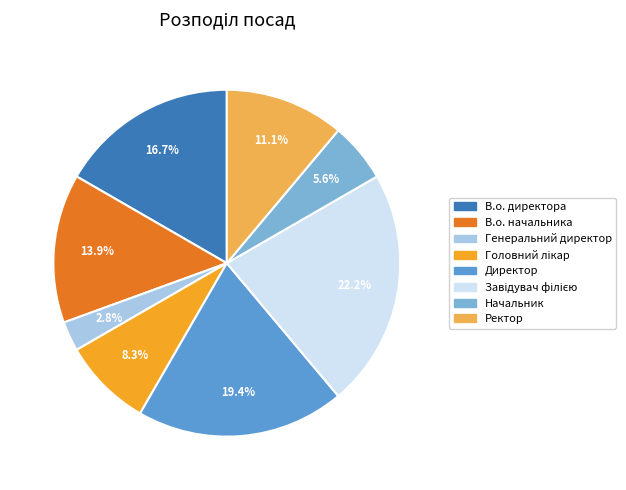

Combined, do Директор and В.о. начальника account for over 50%?

No